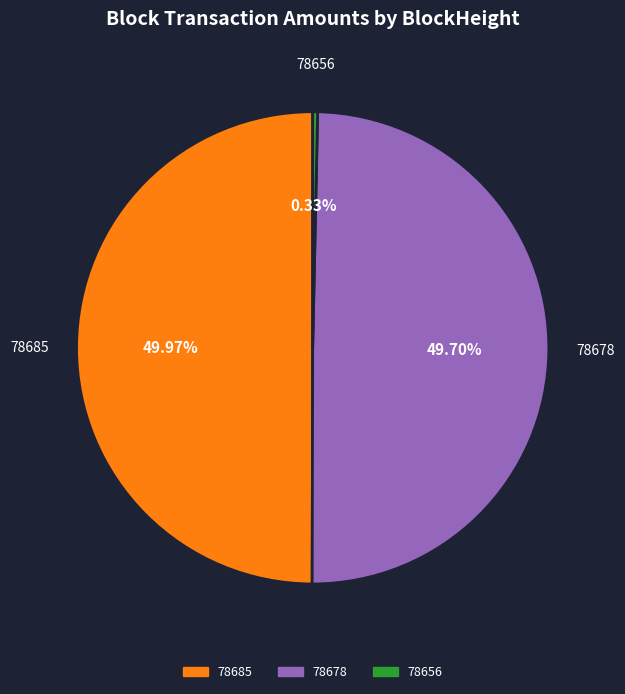

What is the ratio of the value at 78678 to the value at 78685?

1.0